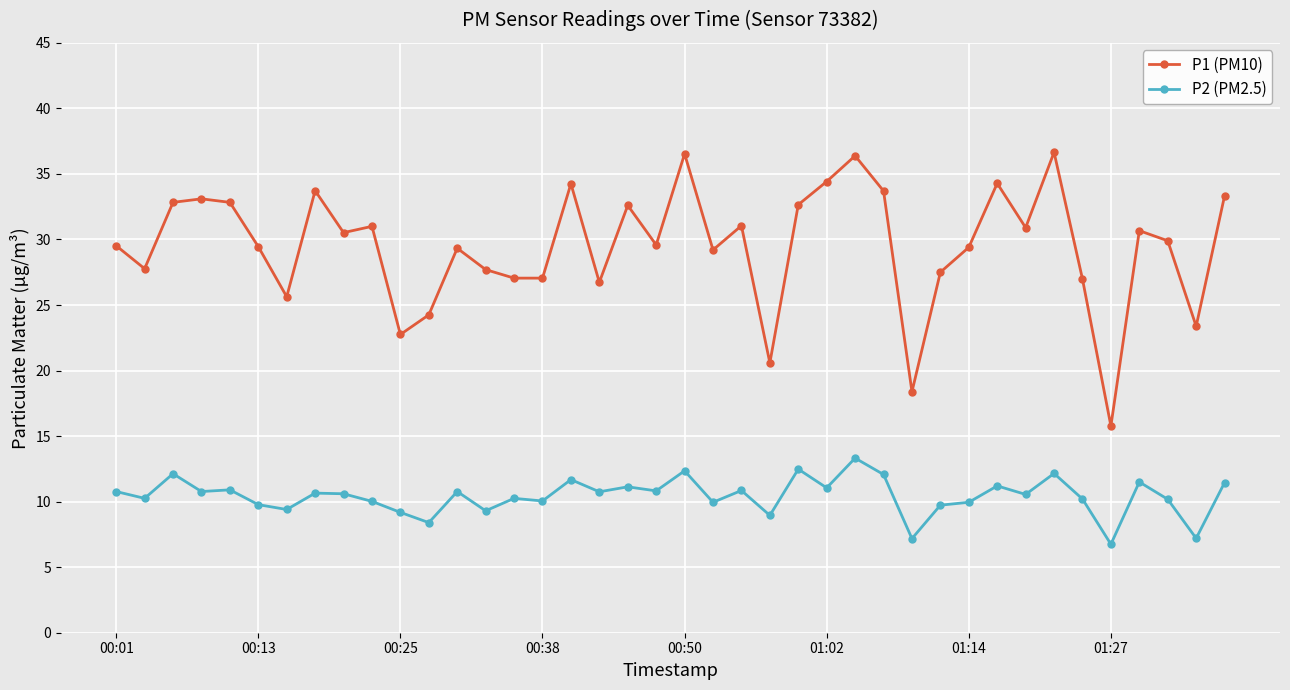

True or false: P2 (PM2.5) and P1 (PM10) cross at least once.

False